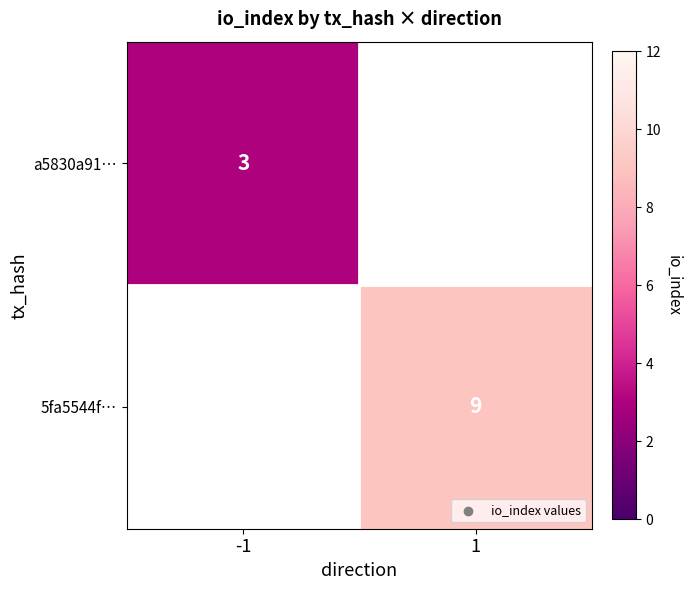

Is it true that 5fa5544f… equals 9 at 1?

True